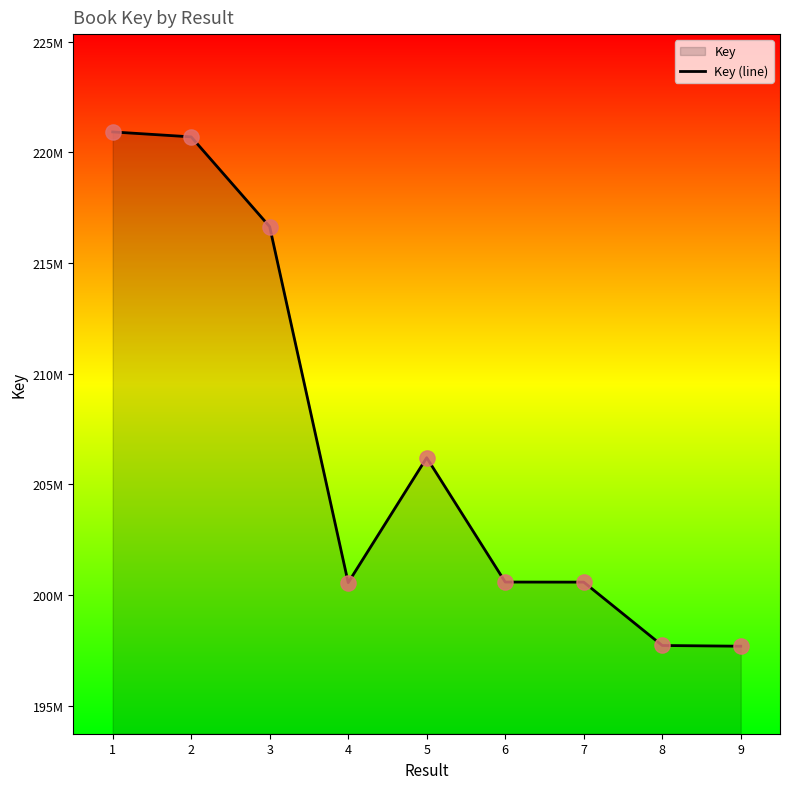

Which has a higher value, 8 or 1?

1